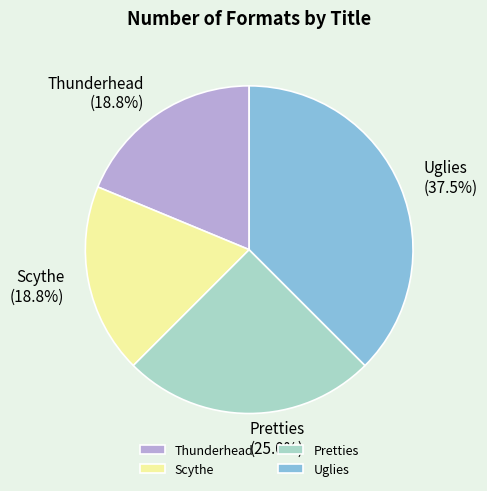

Which category has the biggest portion of the pie?

Uglies